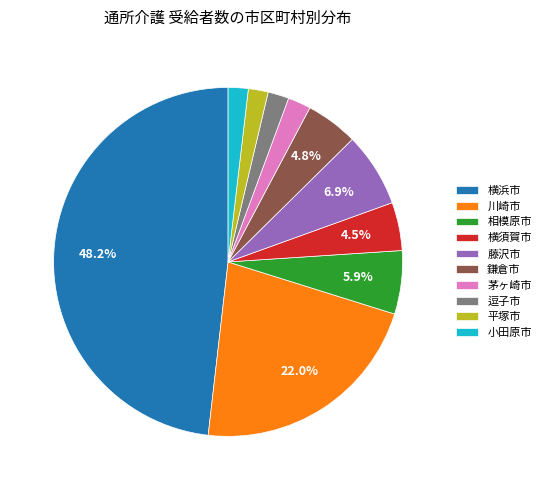

How many segments does this pie chart have?

10